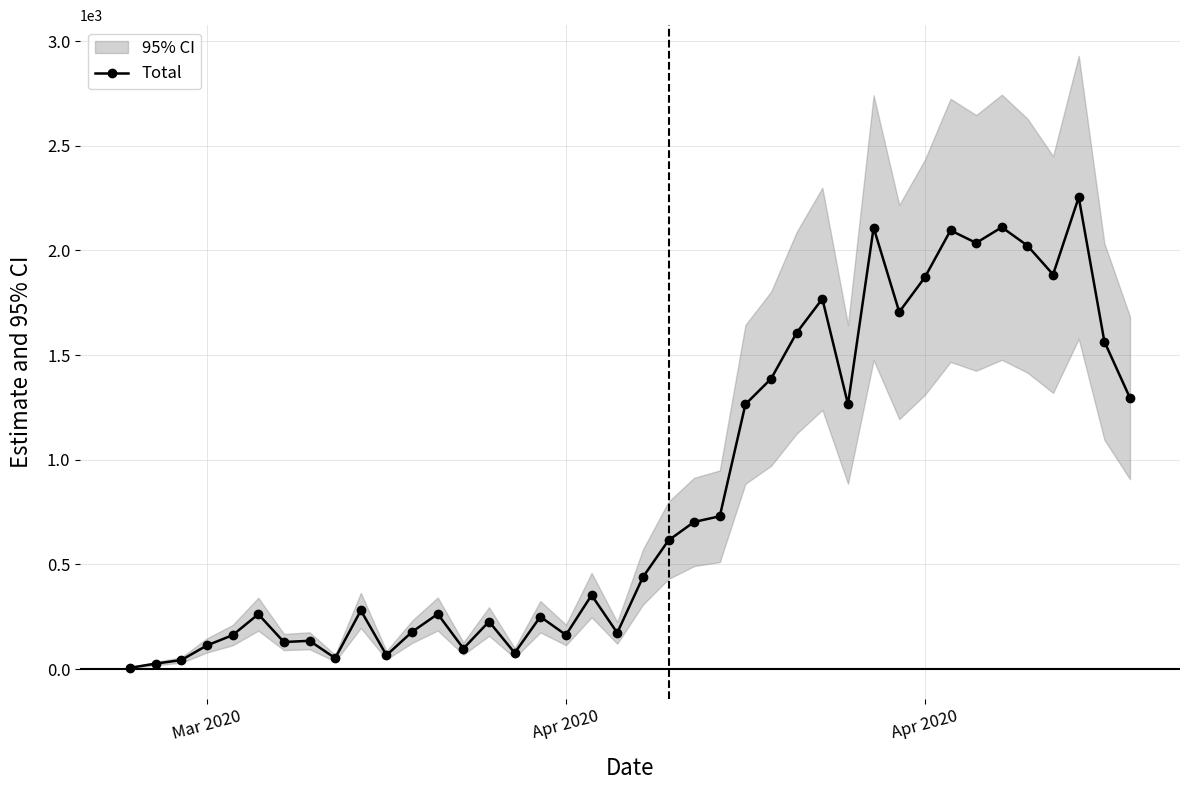

What is the value of the 8th point from the left?

135